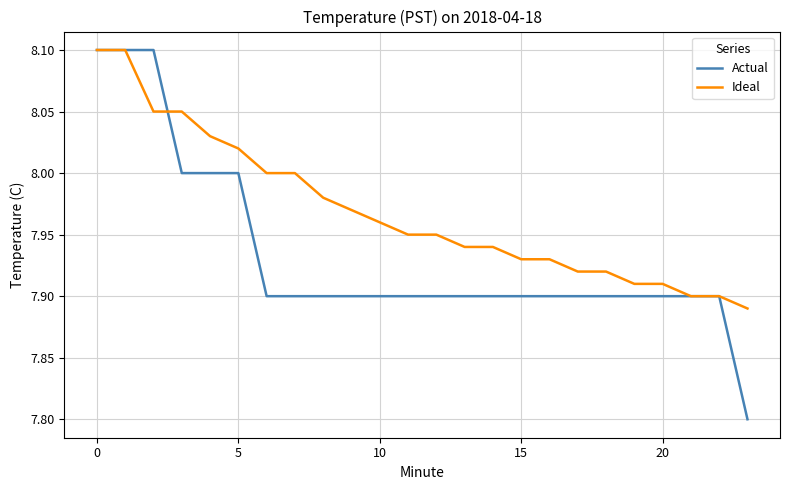

Rank the series by their average value, from highest to lowest.

Ideal, Actual